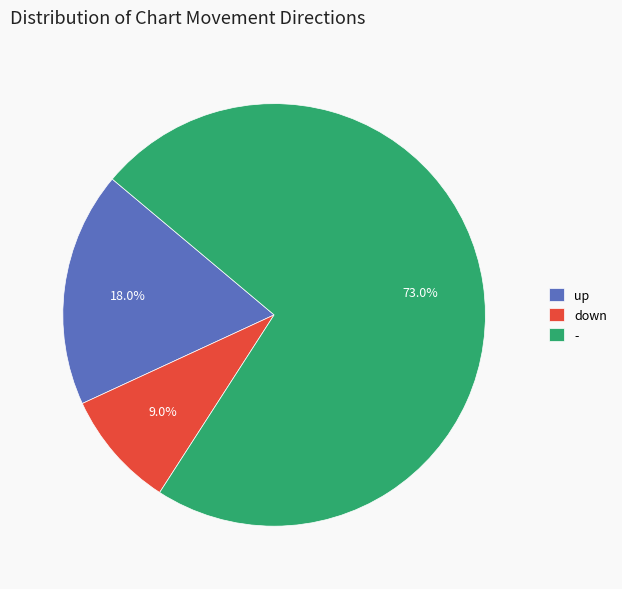

To the nearest percent, what percentage of the pie is down?

9%